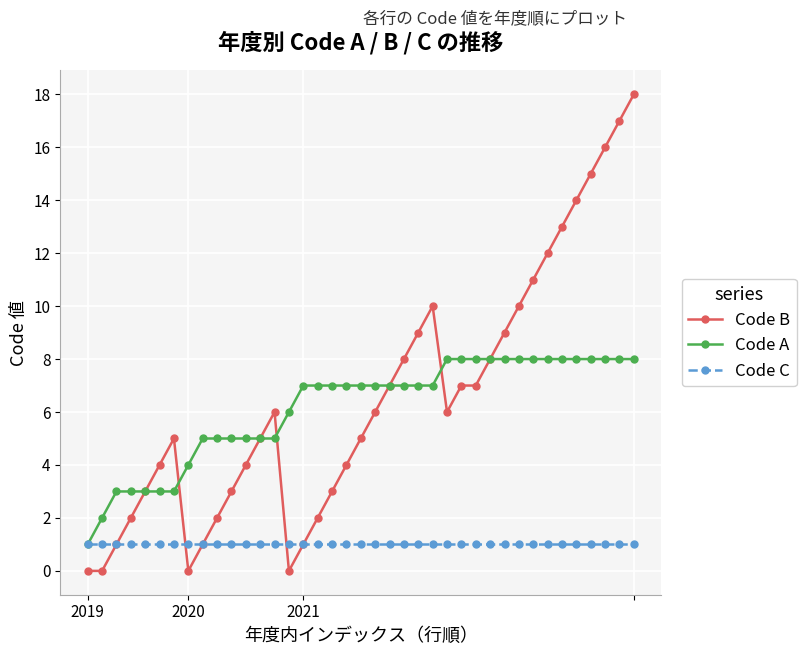

What is the sum of all Code A values?

240